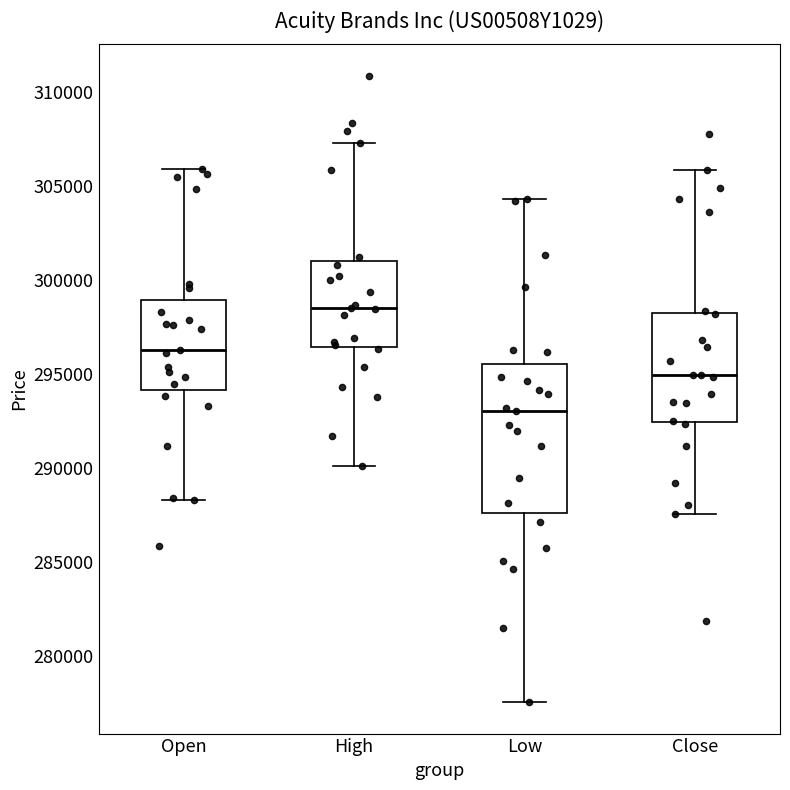

Reading left to right, read every box against the y-axis: the position of its median line, the range the box covers, and the ends of its whiskers. The values are not printed on the chart, so give them approximately, as read against the axis.

Open: median 296500, box 294000 to 299000, whiskers 288500 to 306000
High: median 298500, box 296500 to 301000, whiskers 290000 to 307500
Low: median 293000, box 287500 to 295500, whiskers 277500 to 304500
Close: median 295000, box 292500 to 298500, whiskers 287500 to 306000